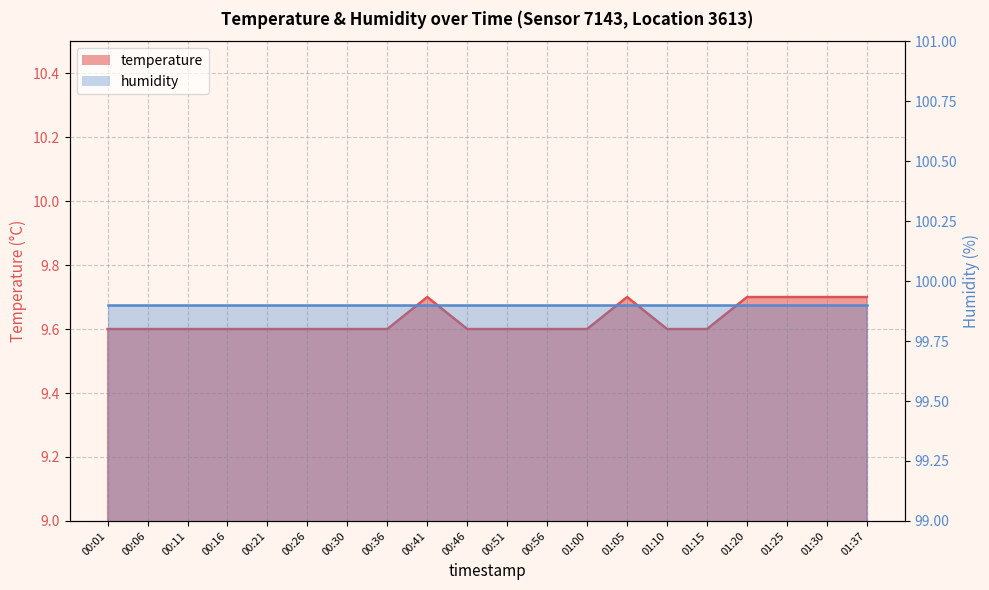

Where is the data nearest to the value 9?

00:01